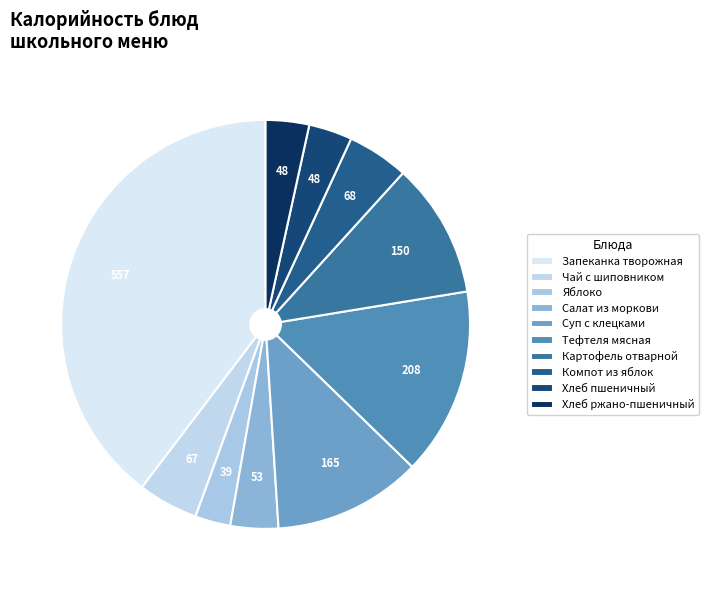

Is it true that Чай с шиповником is 12% of the pie?

False